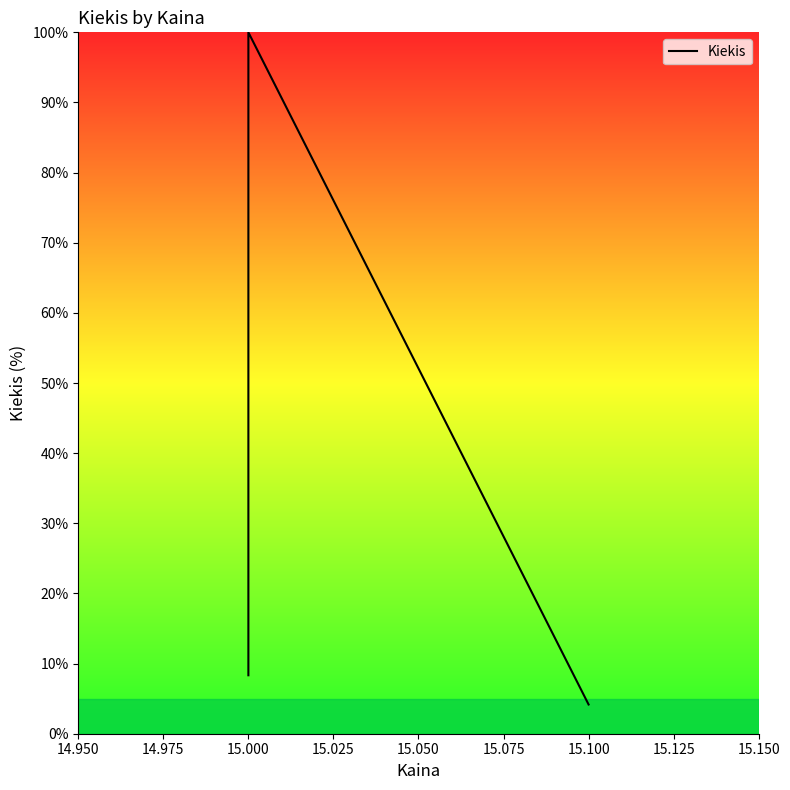

Is it true that the value at 15.000 is 13.8?

False